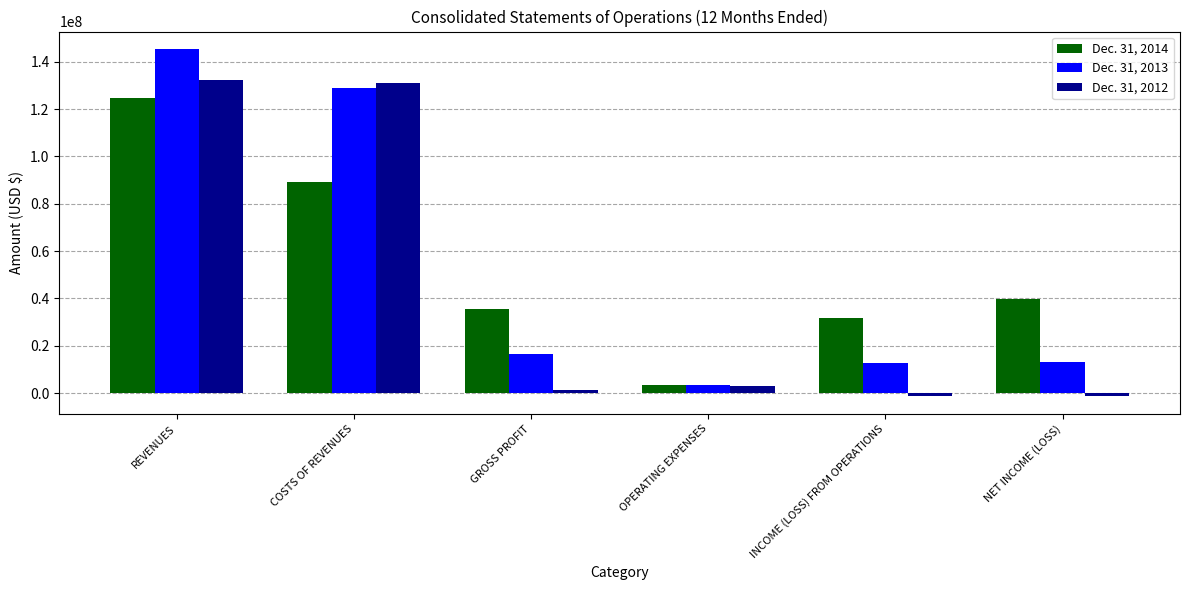

How many distinct data groups are displayed?

3